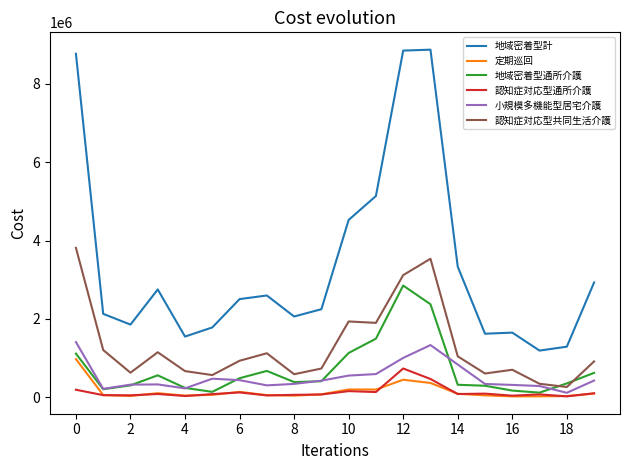

True or false: 定期巡回 and 認知症対応型共同生活介護 intersect in this chart.

False